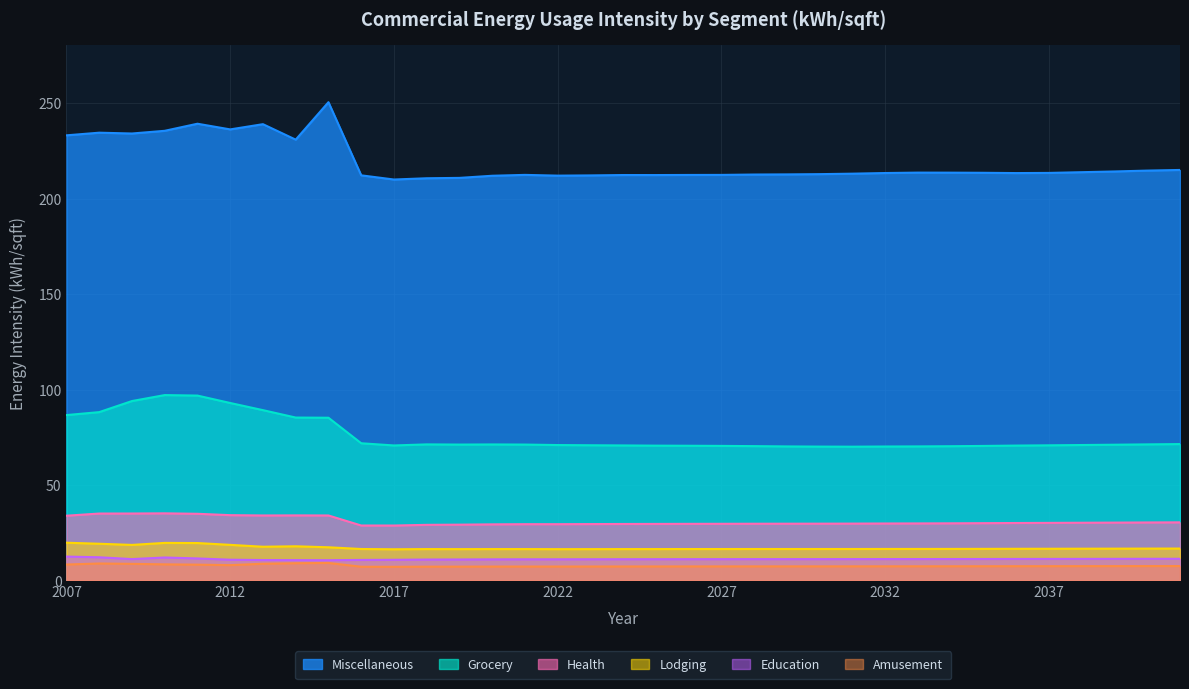

What is the total value across all series at 2018?

345.9